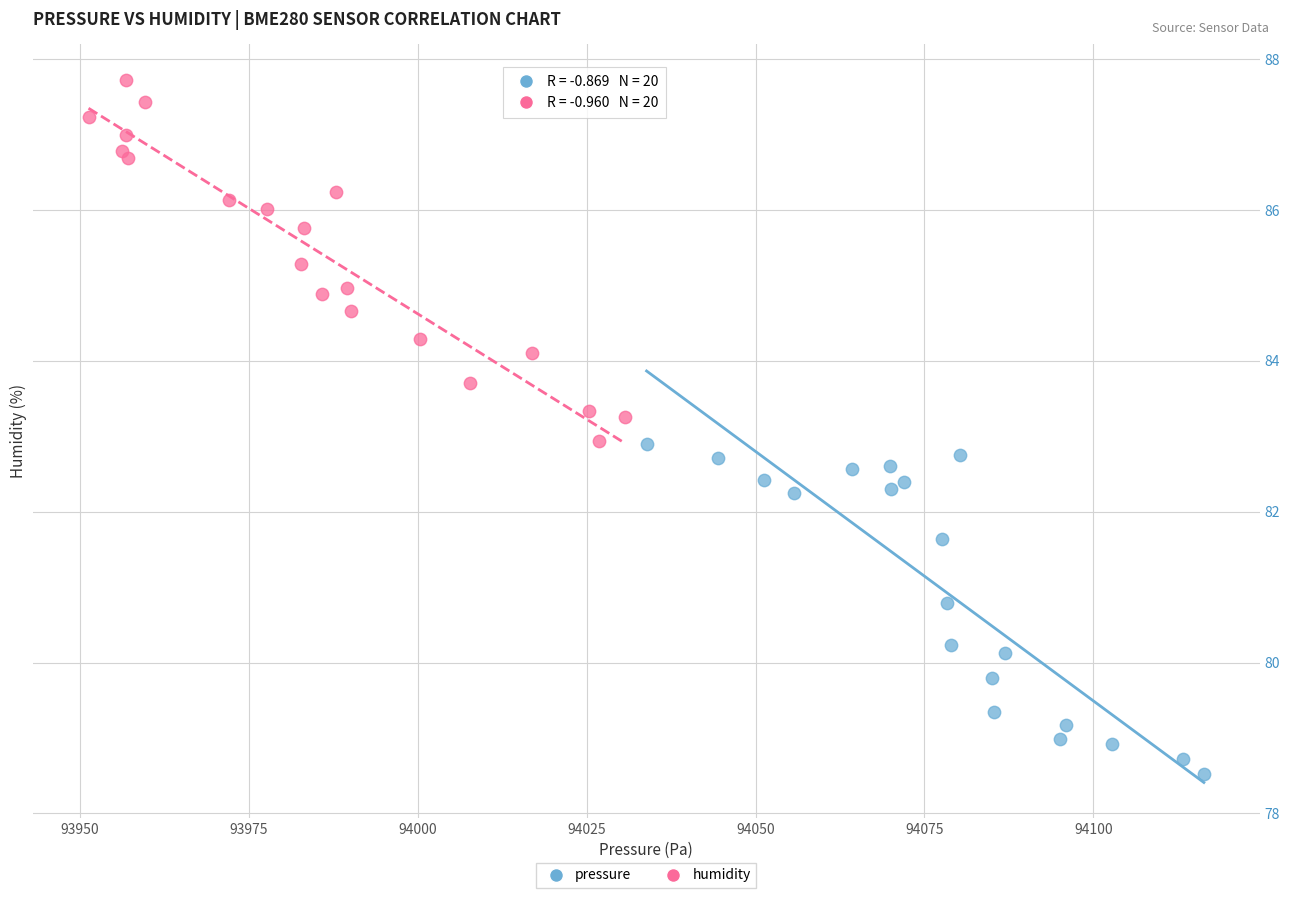

Which series has the largest Y range (max minus min)?

humidity